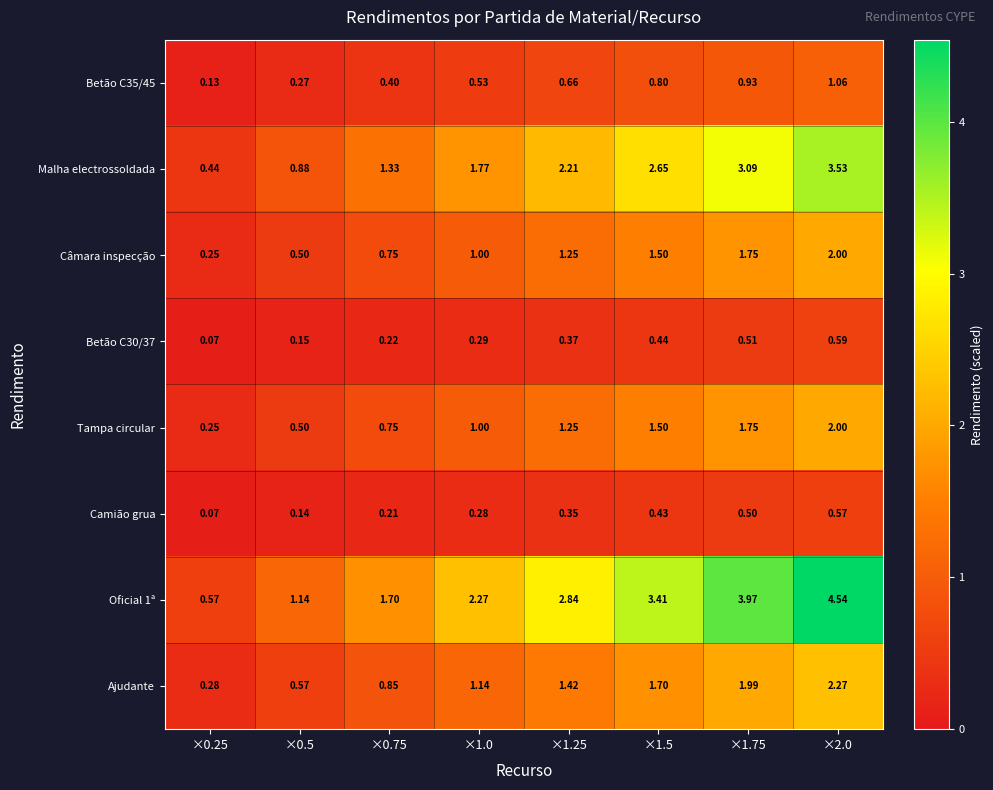

At which category is the sum across all series the highest?

×2.0